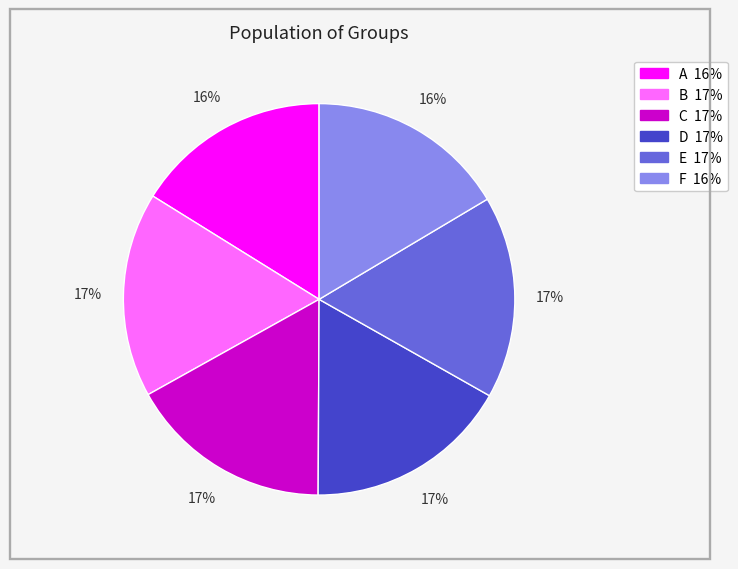

How many segments does this pie chart have?

6